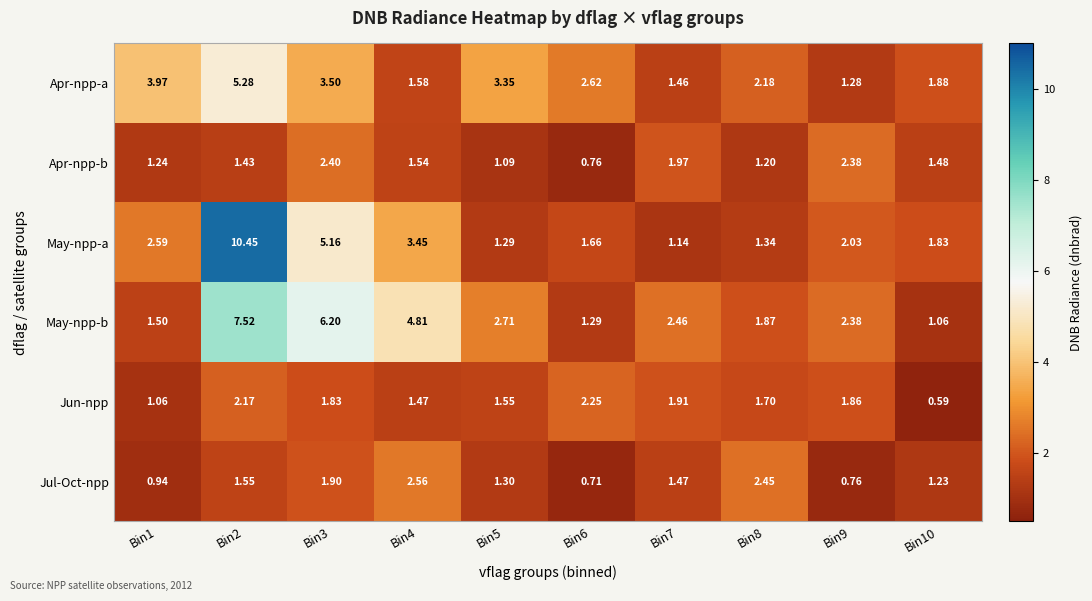

Which series has the largest range (max minus min)?

May-npp-a